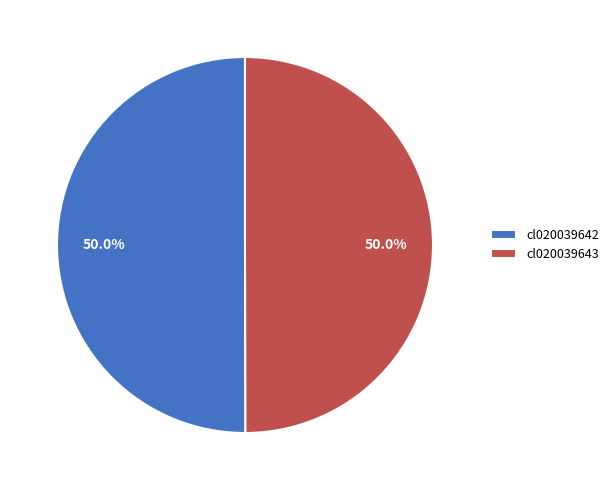

Is the sum of cl020039642 and cl020039643 greater than half?

Yes